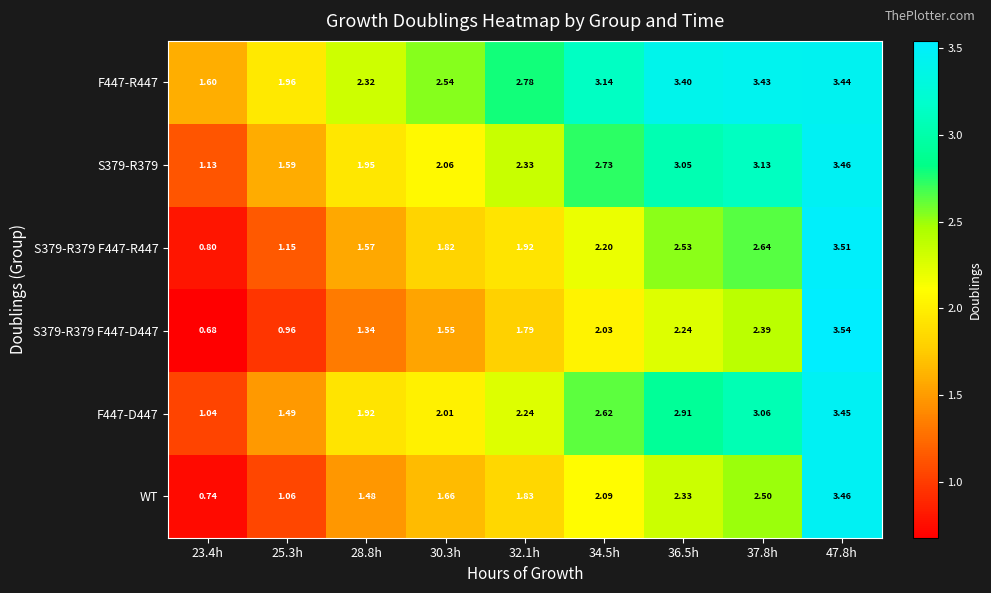

Is the value of WT at 36.5h greater than the value of S379-R379 F447-R447 at 36.5h?

No